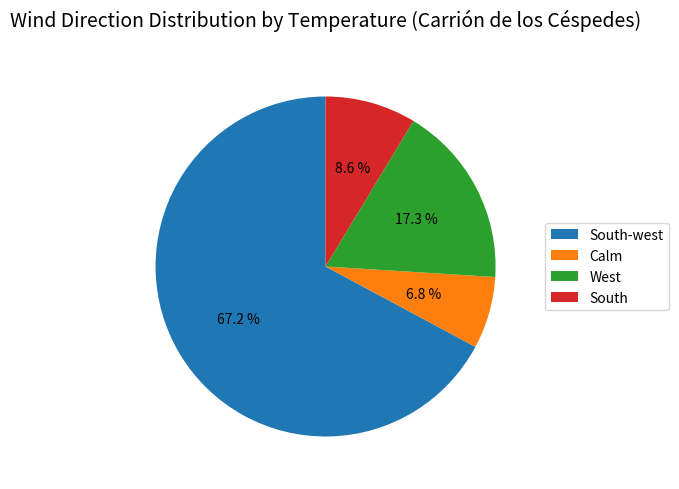

Is the sum of South-west and South greater than half?

Yes